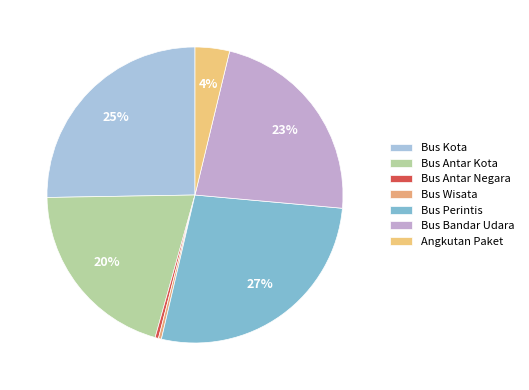

What is the ratio of the value at Bus Perintis to the value at Bus Antar Kota?

1.3